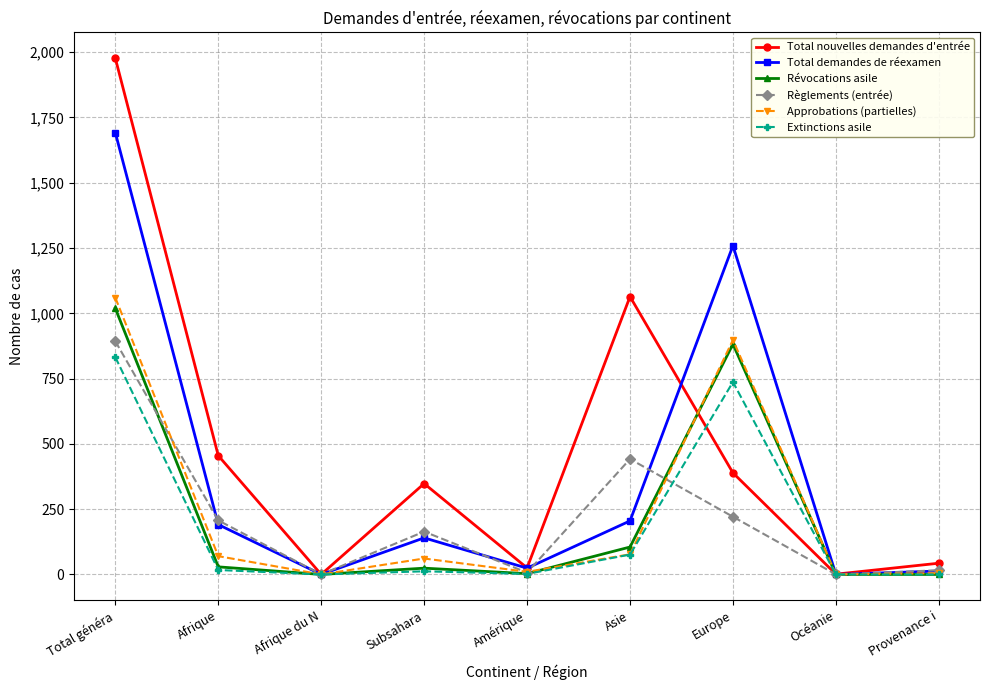

Which label corresponds to the largest value in the chart?

Total généra